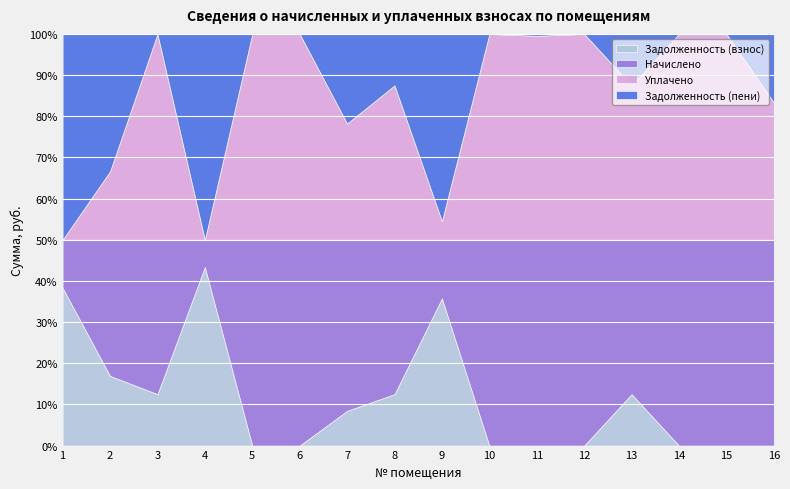

Count the number of data series in this chart.

4